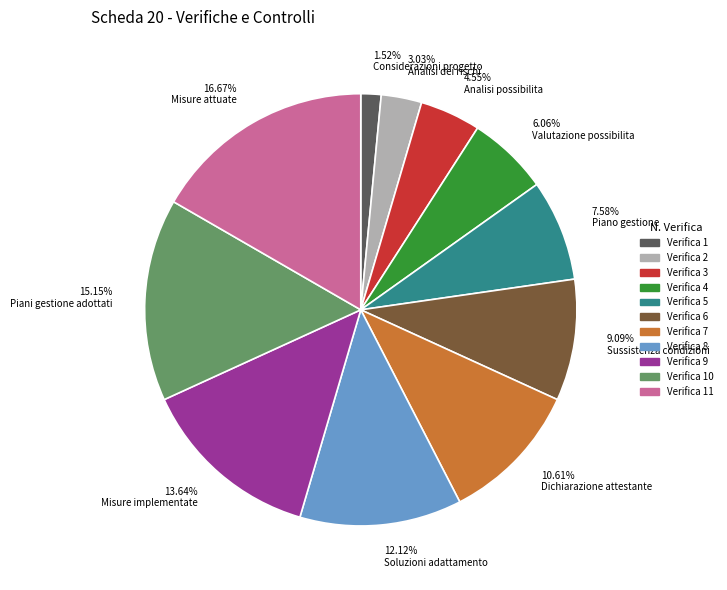

Does Analisi possibilita account for over 50% of the chart?

No